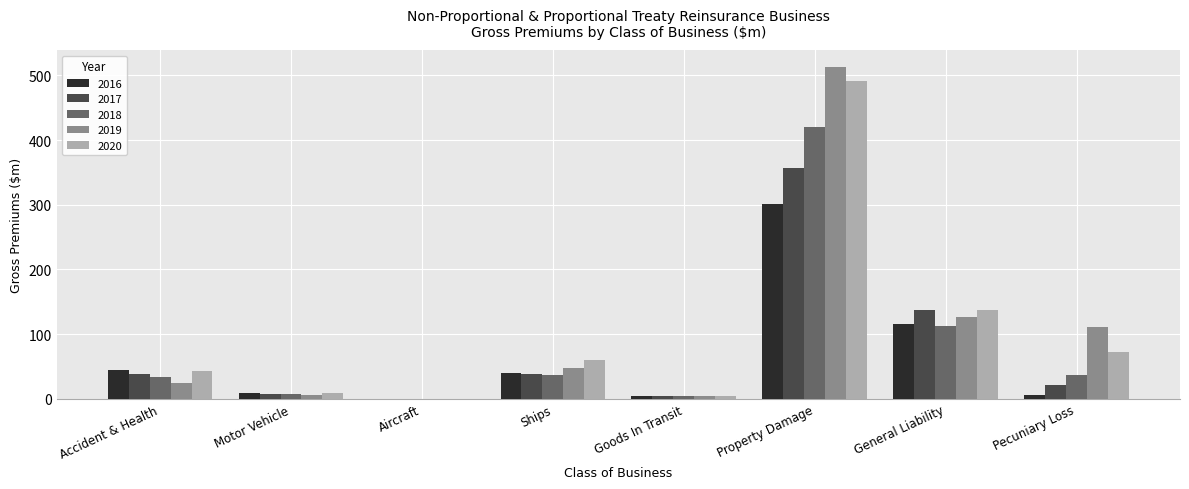

The 2016 series shows 44.7 at Accident & Health. True or false?

True